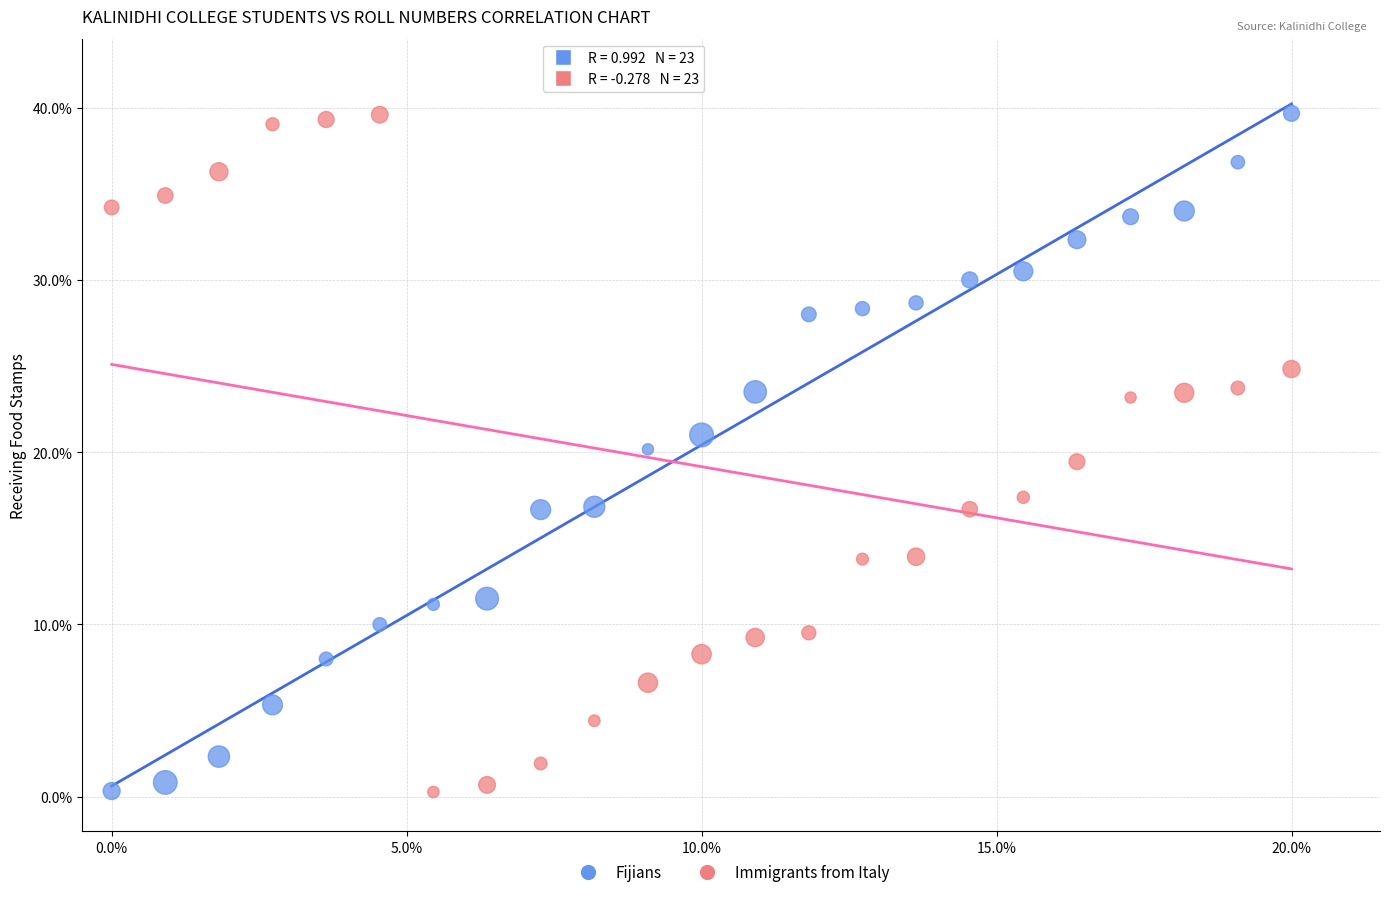

What is the X range (max minus min) for the scatter plot?

20.0